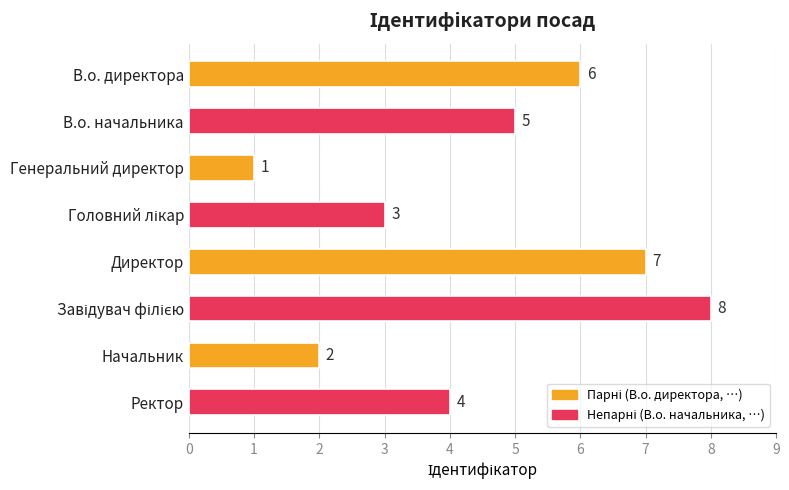

What is the sum of all values?

36